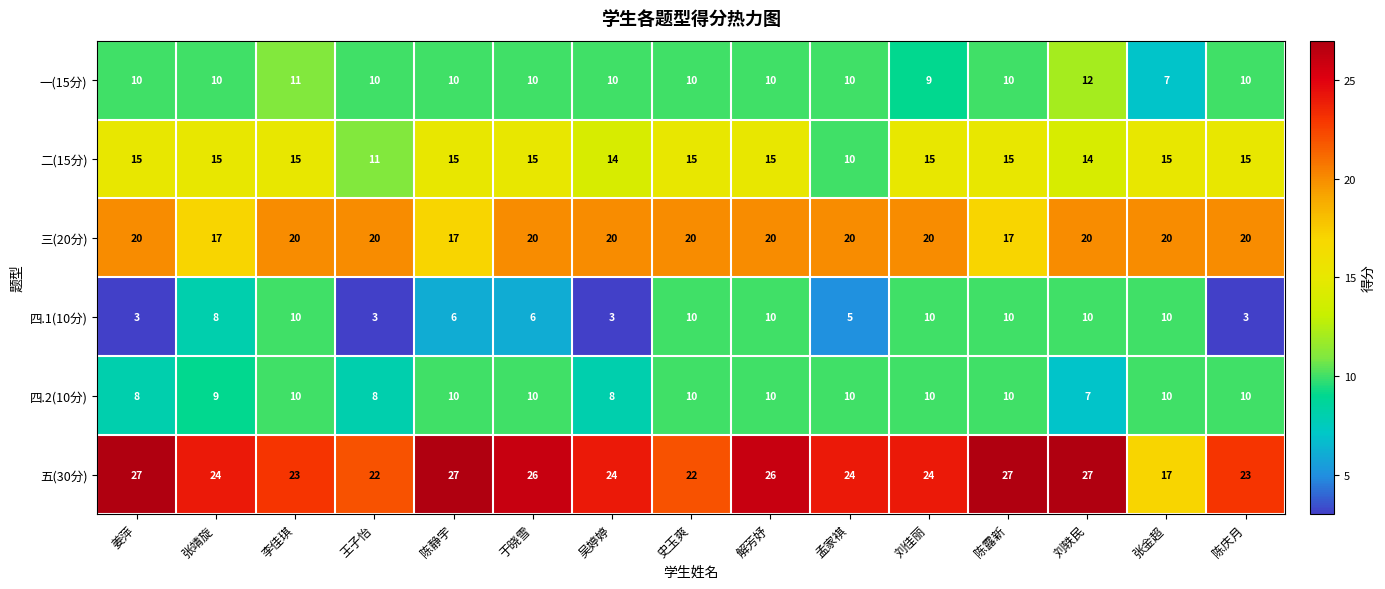

What is the average value of the 五(30分) series?

24